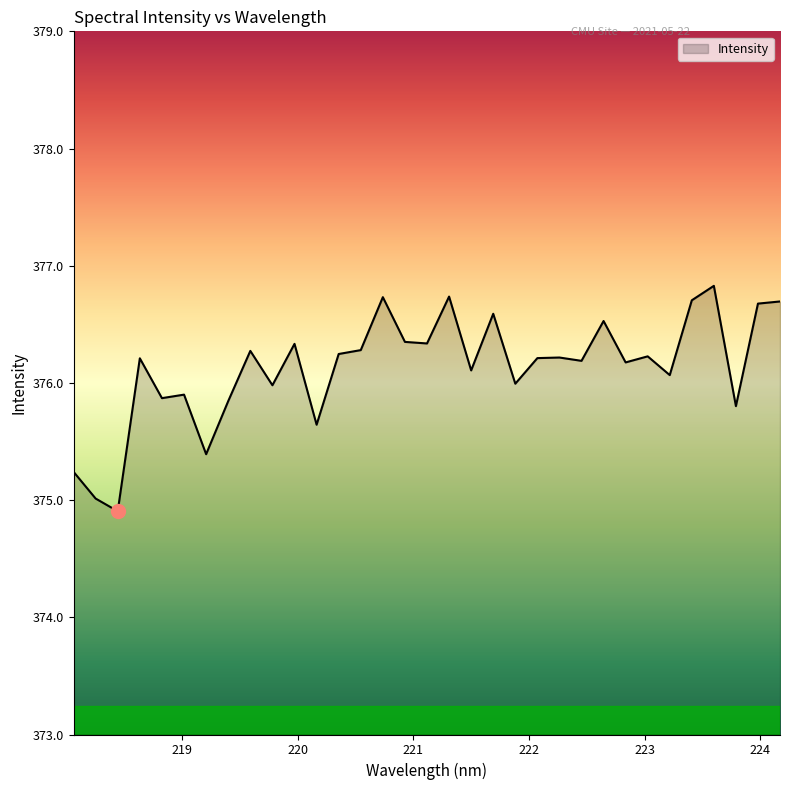

What is the minimum value shown in the chart?

374.9